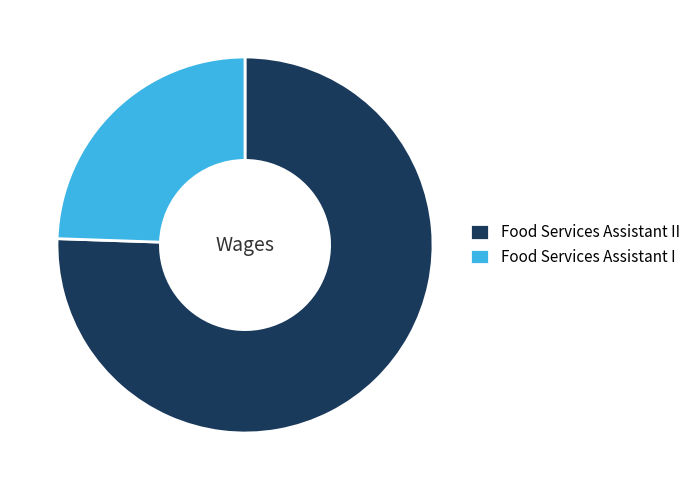

The Food Services Assistant I slice represents 36% of the pie. True or false?

False